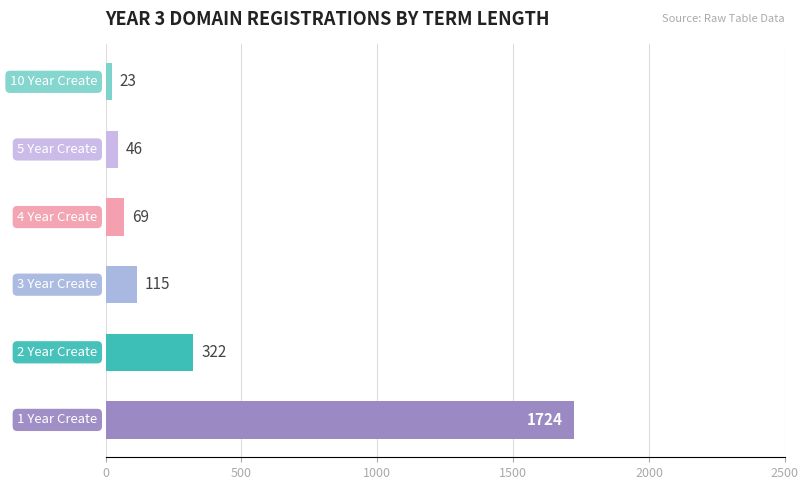

What is the maximum value shown in the chart?

1724